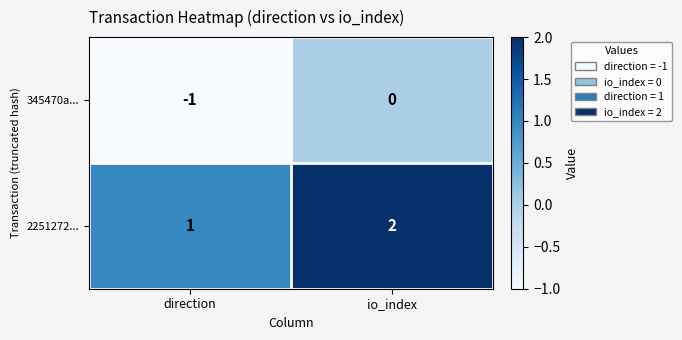

Is the value of 345470a... at direction greater than the value of 2251272... at io_index?

No